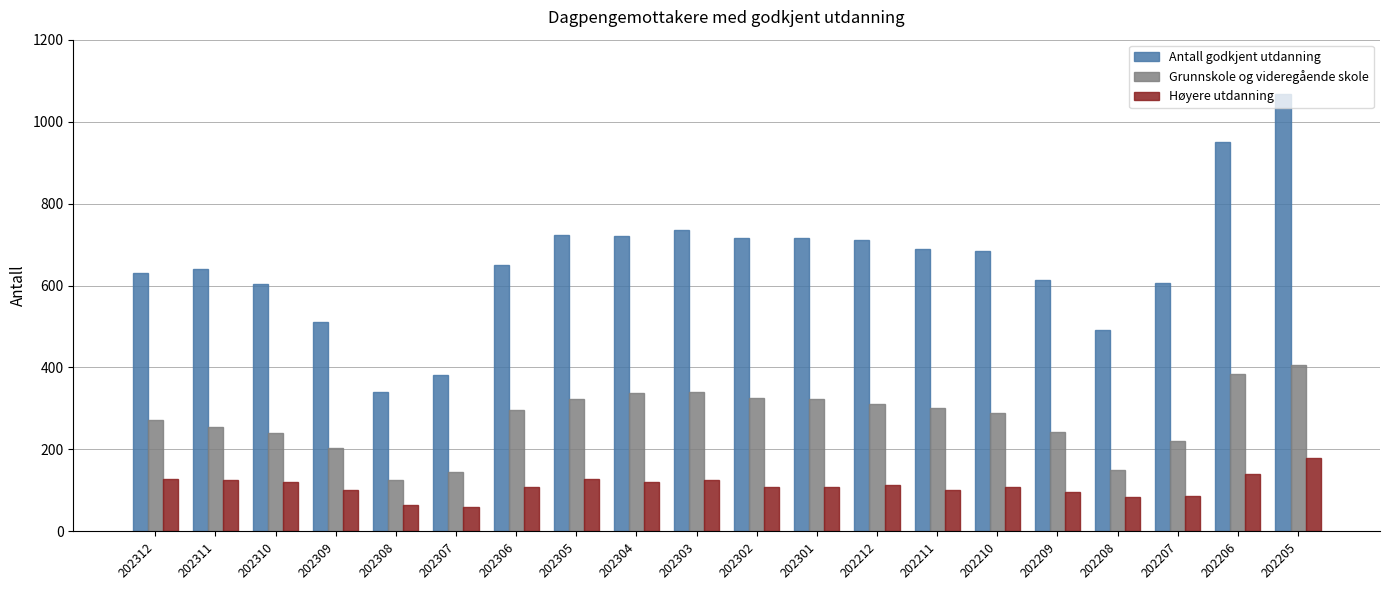

What value does the Antall godkjent utdanning series have at 202310?

604